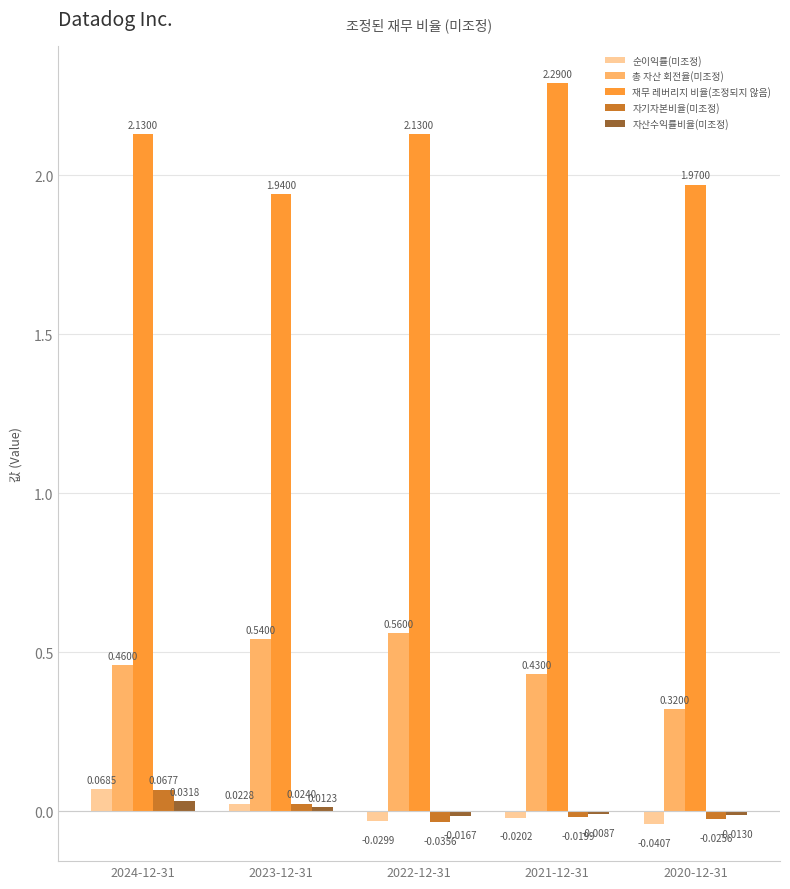

What is the maximum value shown in the chart?

2.3